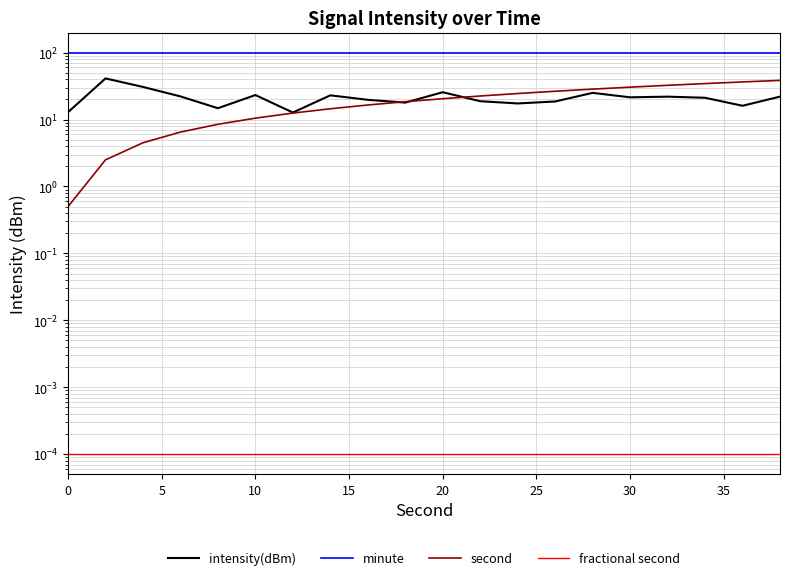

The minute series shows 178.9 at 10. True or false?

False